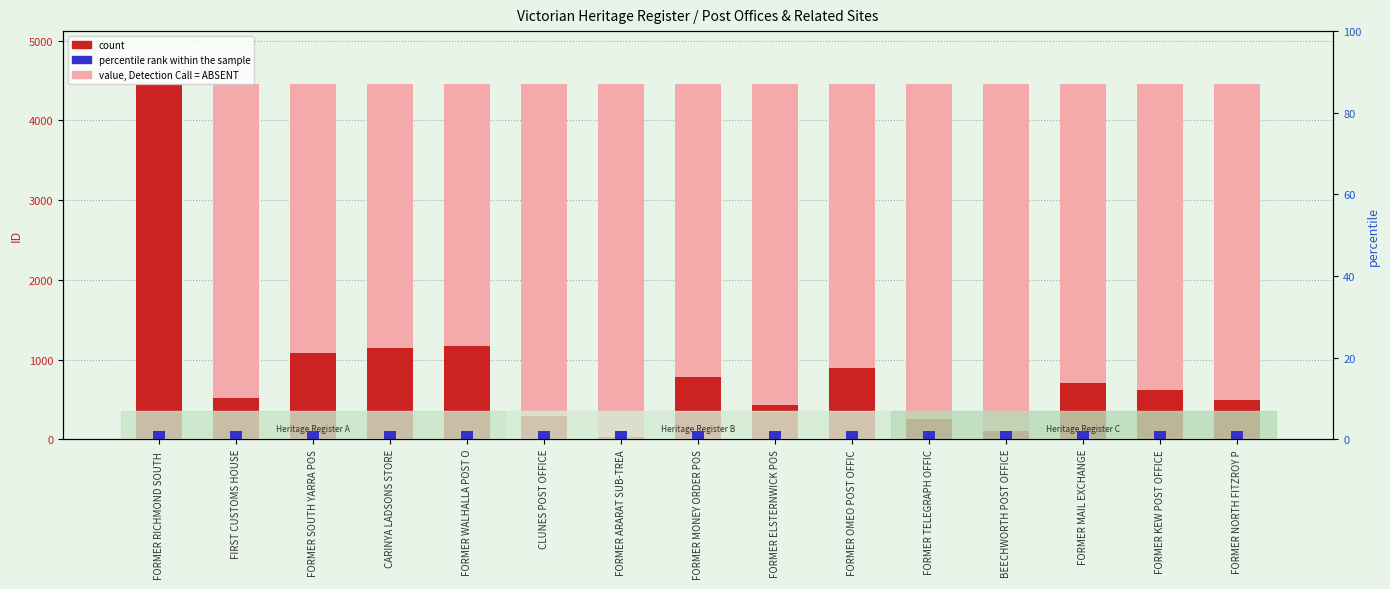

What is the total value across all series at FORMER TELEGRAPH OFFIC?

4705